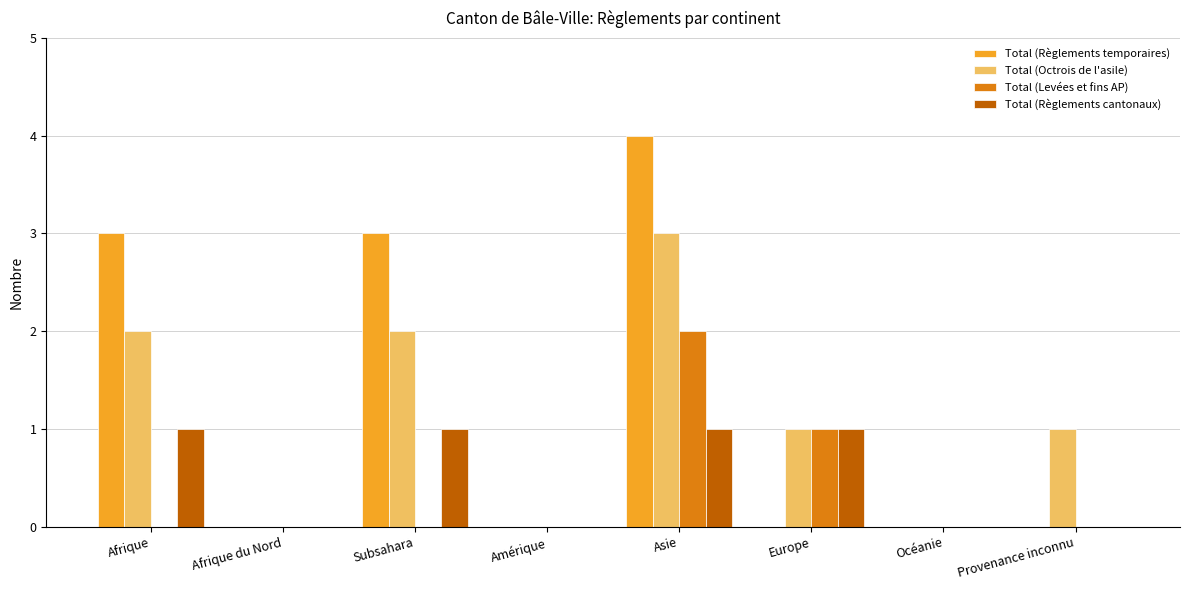

Reading right to left, transcribe all the data shown in this chart.

Total (Règlements temporaires): 0	0	0	4	0	3	0	3
Total (Octrois de l'asile): 1	0	1	3	0	2	0	2
Total (Levées et fins AP): 0	0	1	2	0	0	0	0
Total (Règlements cantonaux): 0	0	1	1	0	1	0	1